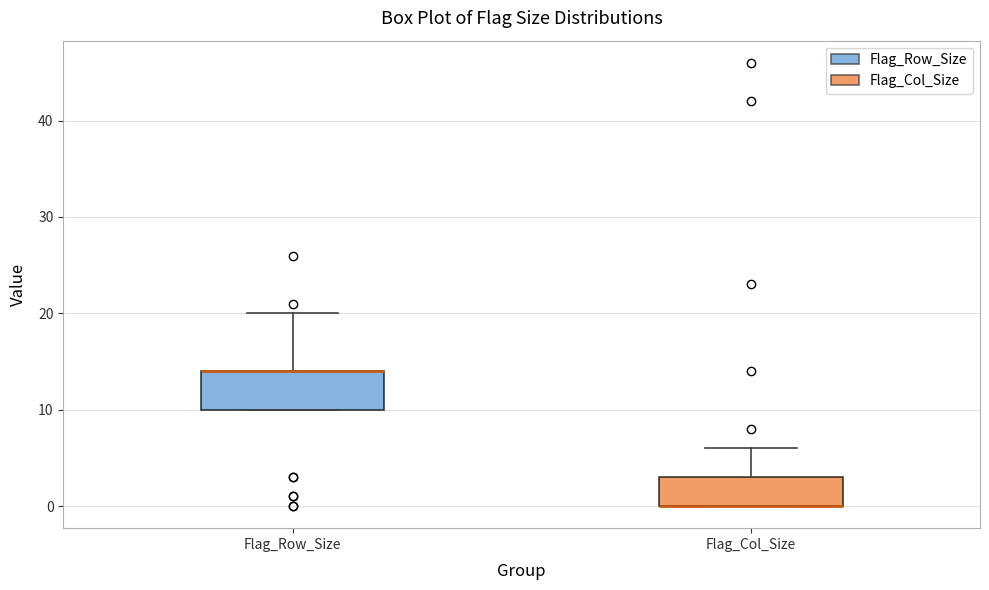

Reading left to right, transcribe this box plot: for each box, give where its median line is, the range the box spans, and where its two whiskers end, as read against the y-axis. The values are not printed on the chart, so give them approximately, as read against the axis.

Flag_Row_Size: median 14 (drawn on the box's upper edge), box 10 to 14, whiskers 10 to 20
Flag_Col_Size: median 0 (drawn on the box's lower edge), box 0 to 3, whiskers 0 to 6